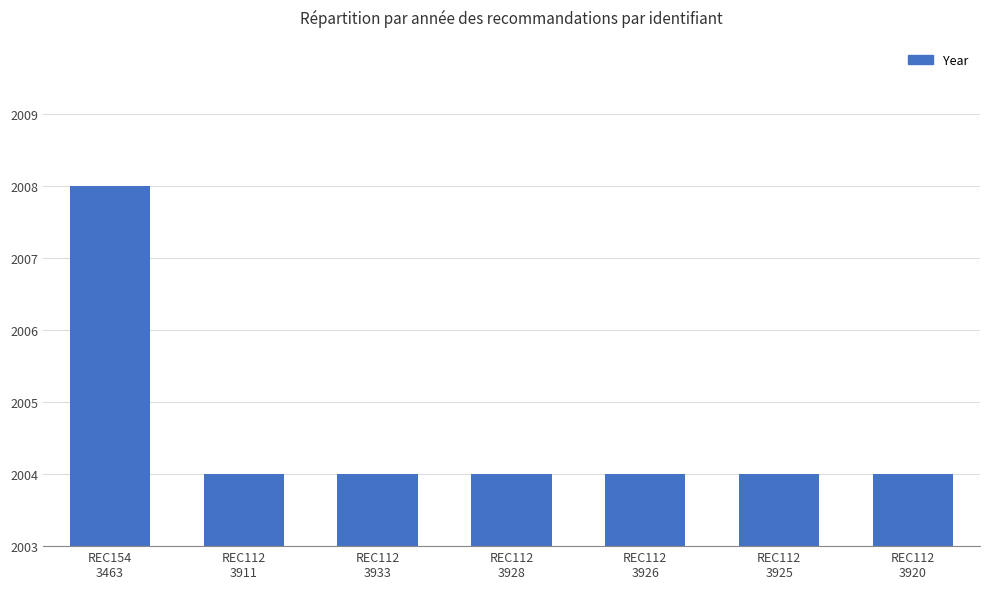

Reading right to left, list all the values displayed in this chart.

1	1	1	1	1	1	5